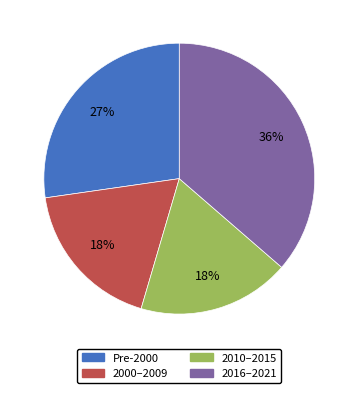

Is there any slice that represents more than half of the pie?

No